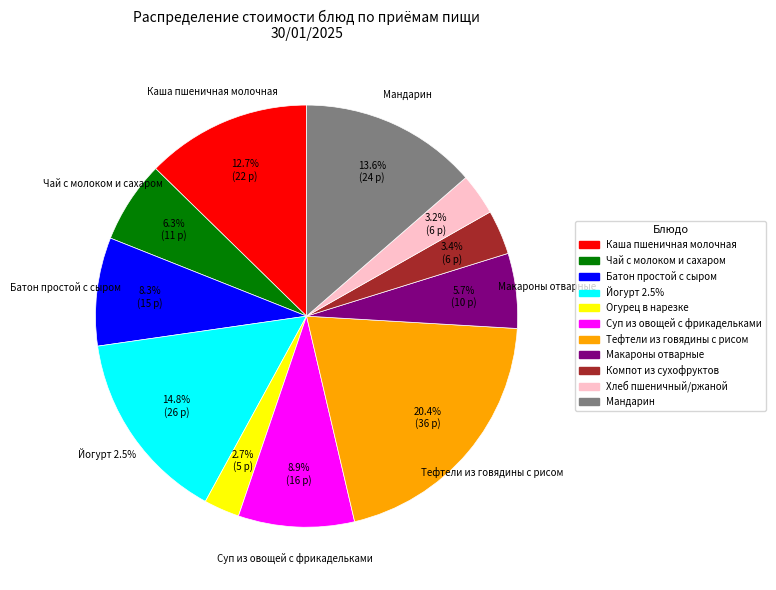

To the nearest percent, what is the average slice percentage?

9%